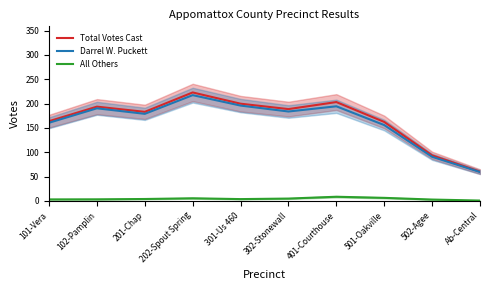

Reading left to right, what are all the values shown in this chart?

Total Votes Cast: 163.9	193.8	183.1	223.0	199.9	188.8	203.2	162.4	93.7	60.3
Darrel W. Puckett: 160.7	190.4	179.0	217.4	196.0	183.8	194.5	155.9	90.8	59.4
All Others: 3.2	3.4	4.1	5.5	3.9	5.0	8.7	6.4	2.9	0.9